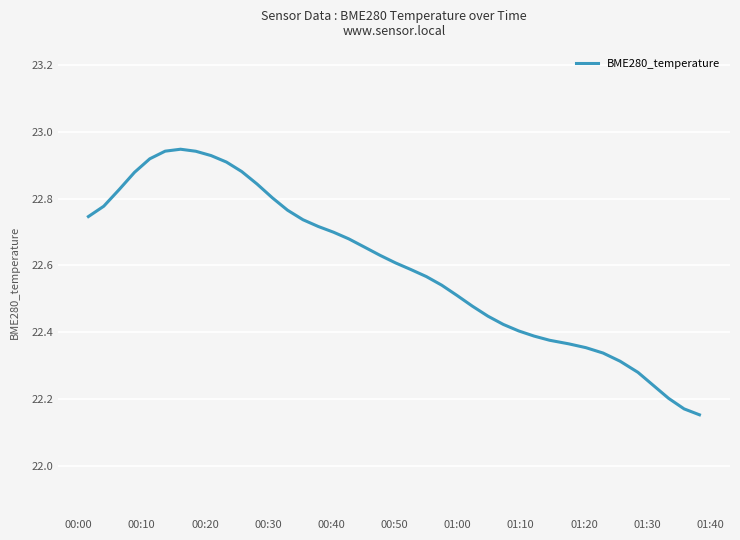

Is this an area chart (filled region under the line)?

No